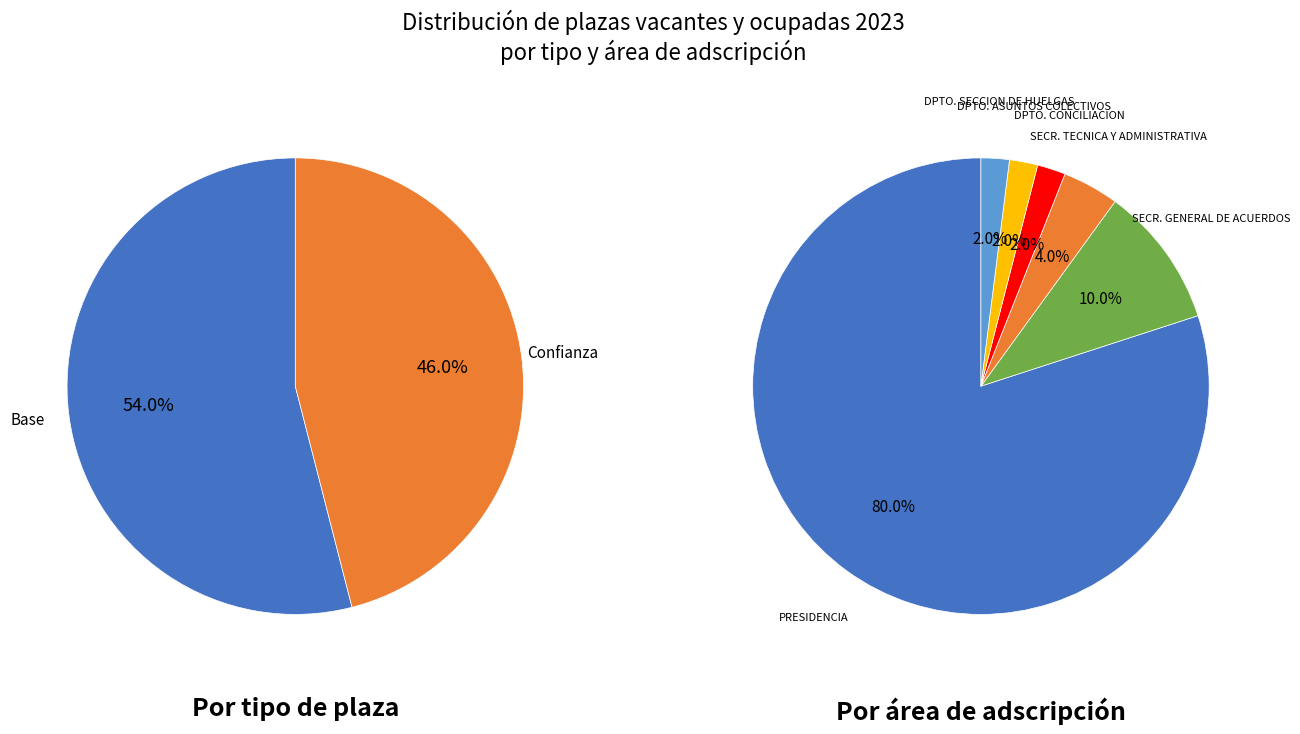

Count the number of slices in the pie.

6